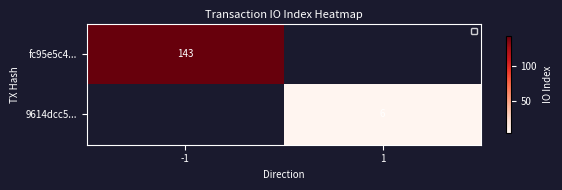

The 9614dcc5... series shows 6 at 1. True or false?

True